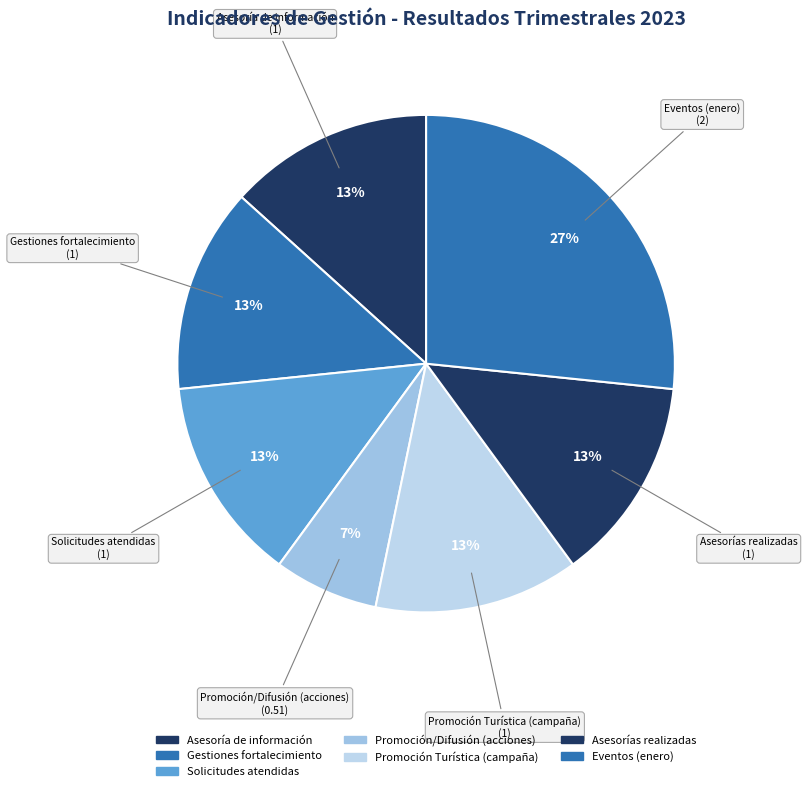

To the nearest percent, what is the average slice percentage?

14%